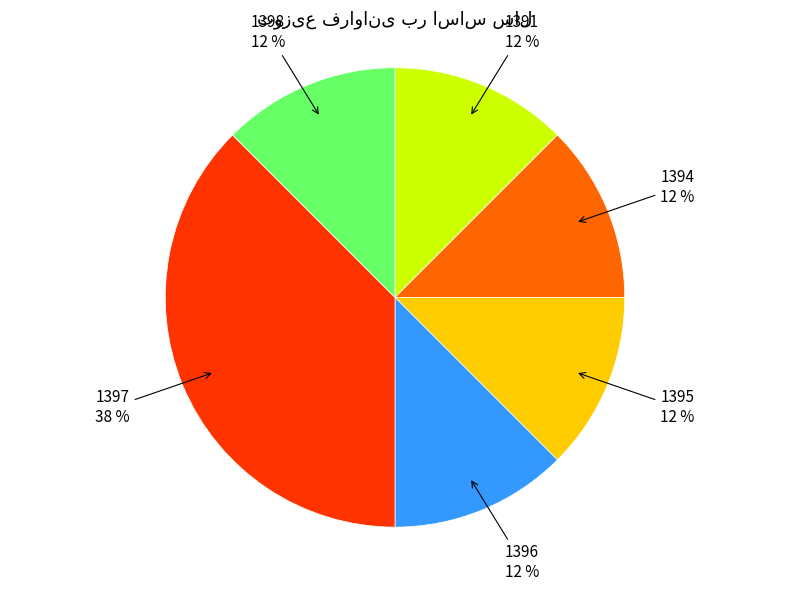

Do 1394 and 1396 together represent more than half of the pie?

No